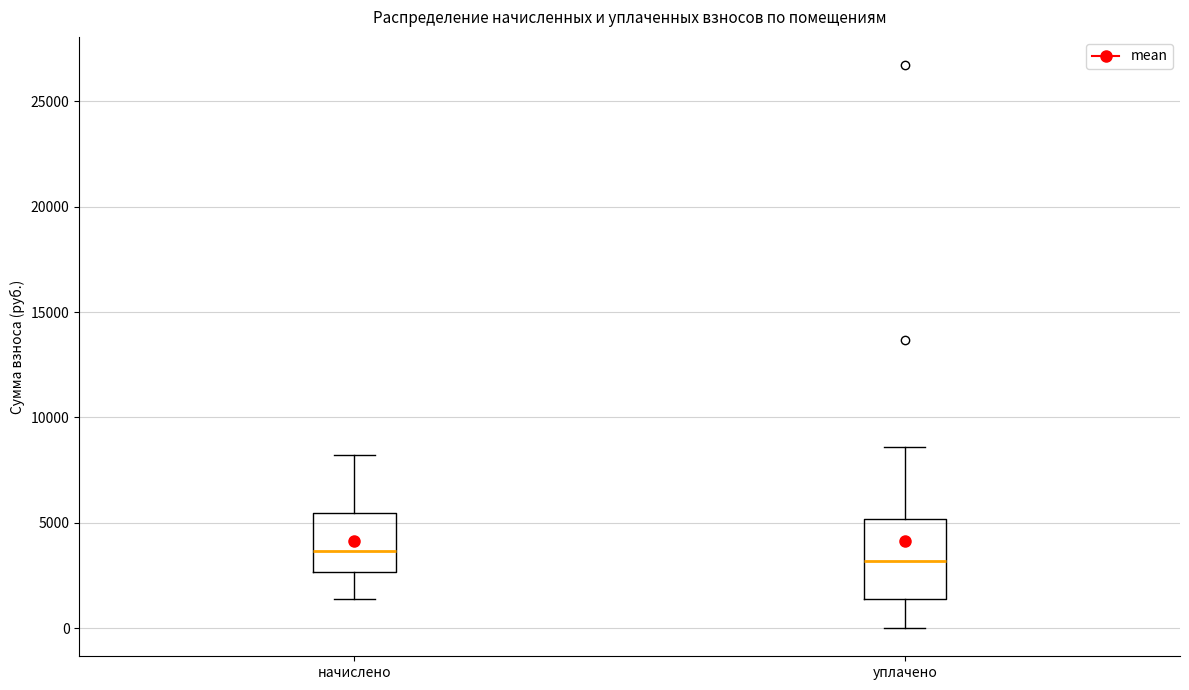

Reading left to right, read every box against the y-axis: the position of its median line, the range the box covers, and the ends of its whiskers. The values are not printed on the chart, so give them approximately, as read against the axis.

начислено: median 3500, box 2500 to 5500, whiskers 1500 to 8000
уплачено: median 3000, box 1500 to 5000, whiskers 0 to 8500